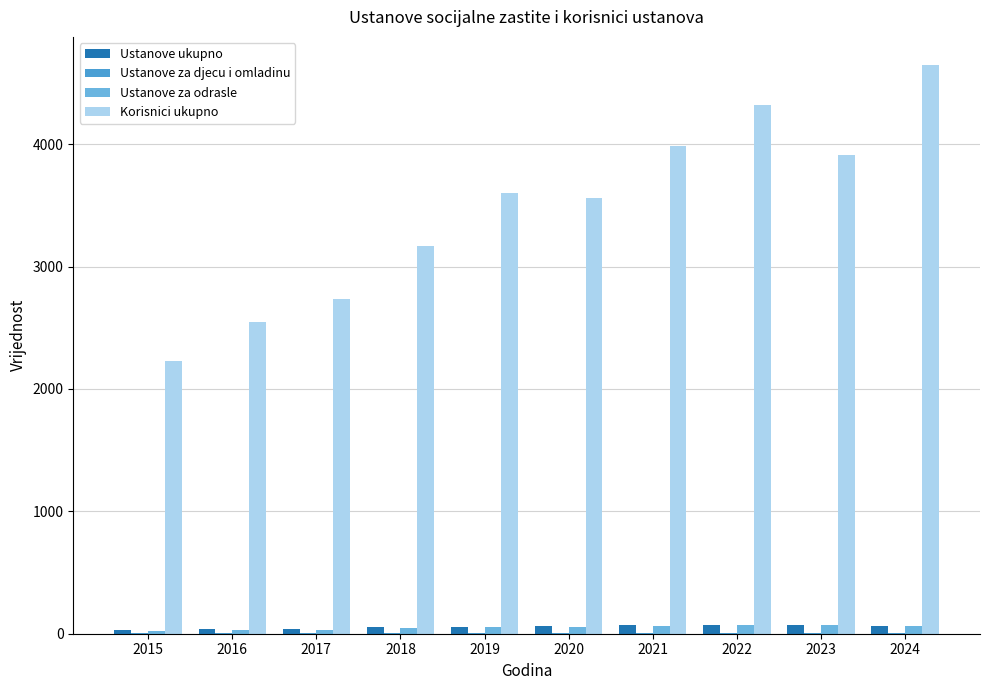

How many data points does each series have?

10